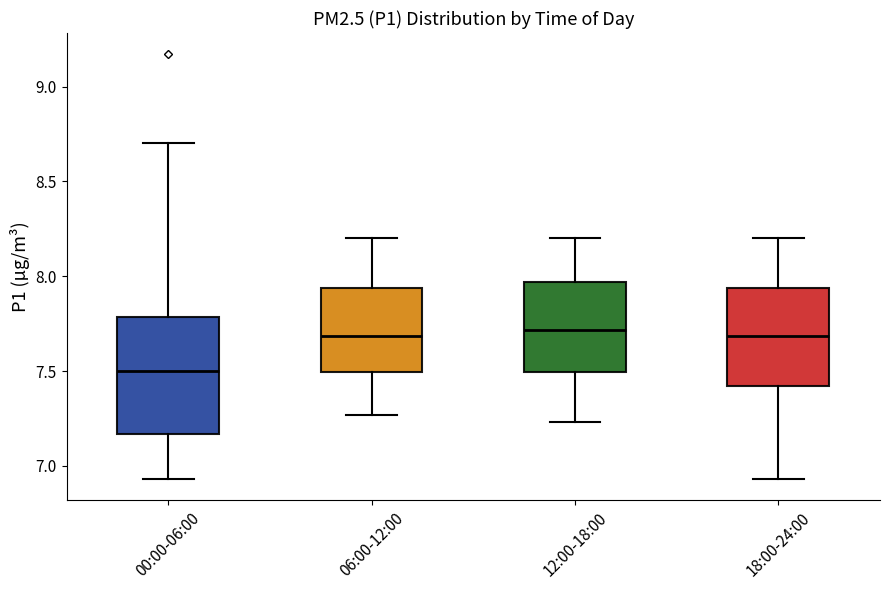

Reading left to right, read every box against the y-axis: the position of its median line, the range the box covers, and the ends of its whiskers. The values are not printed on the chart, so give them approximately, as read against the axis.

00:00-06:00: median 7.50, box 7.15 to 7.80, whiskers 6.95 to 8.70
06:00-12:00: median 7.70, box 7.50 to 7.95, whiskers 7.25 to 8.20
12:00-18:00: median 7.70, box 7.50 to 7.95, whiskers 7.25 to 8.20
18:00-24:00: median 7.70, box 7.40 to 7.95, whiskers 6.95 to 8.20